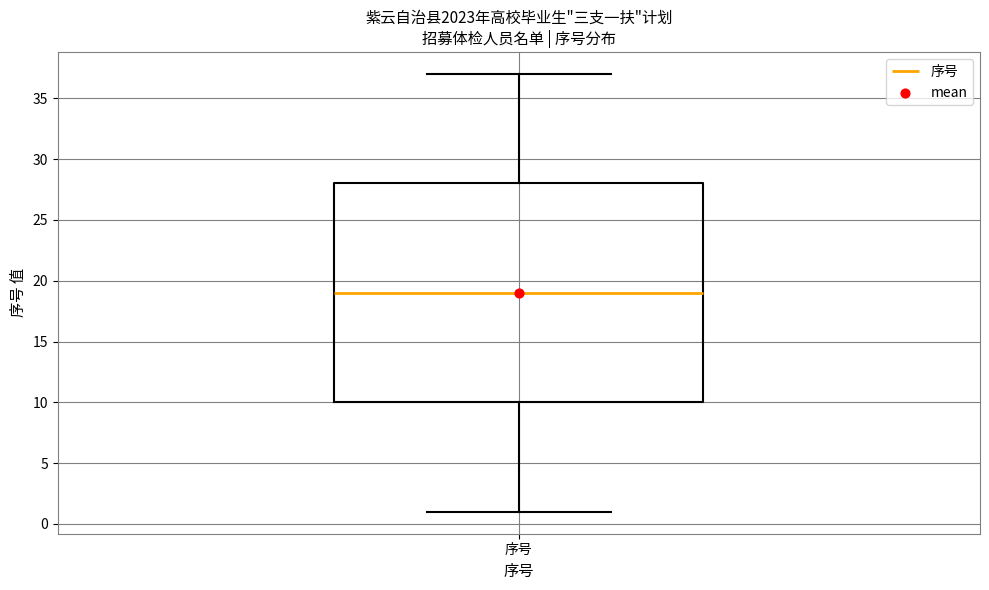

Where does the median line of the box for 序号 sit on the y-axis? The values are not printed on the chart, so give them approximately, as read against the axis.

19